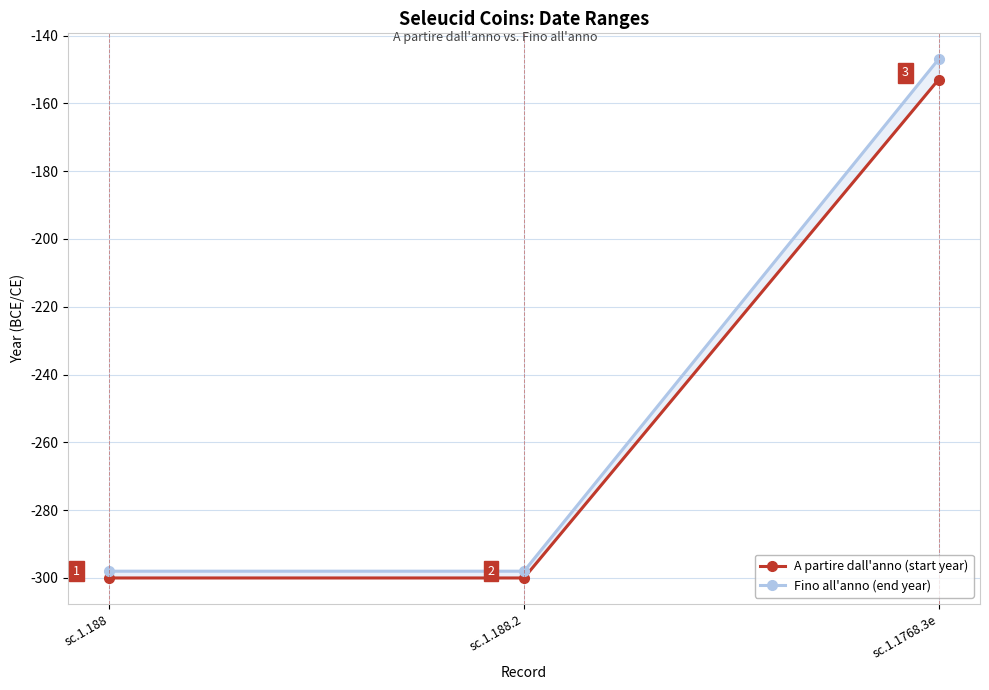

What position from the left is sc.1.188.2?

2